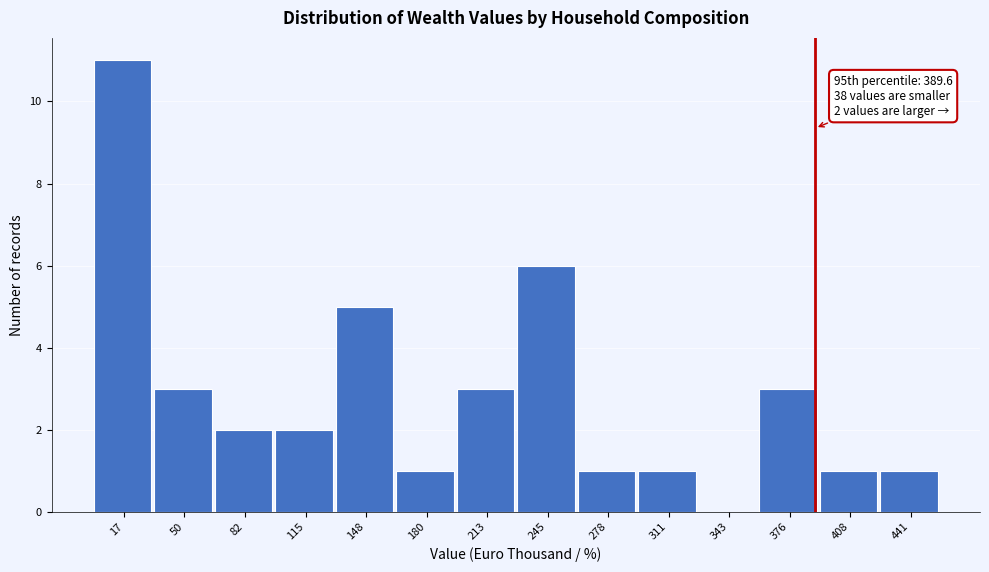

Which range on the x-axis has the tallest bar?

0 to 35